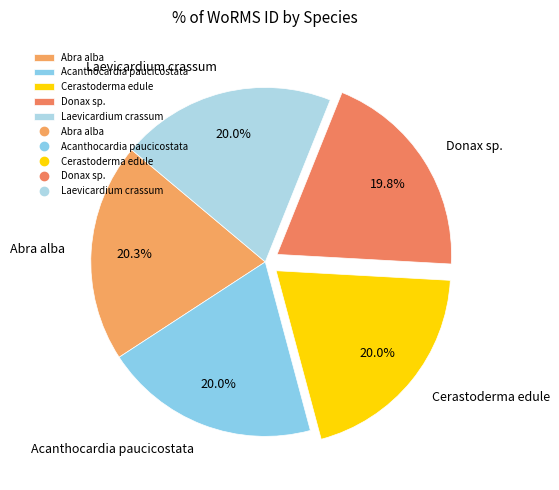

What percentage is NOT represented by Abra alba?

79.7%